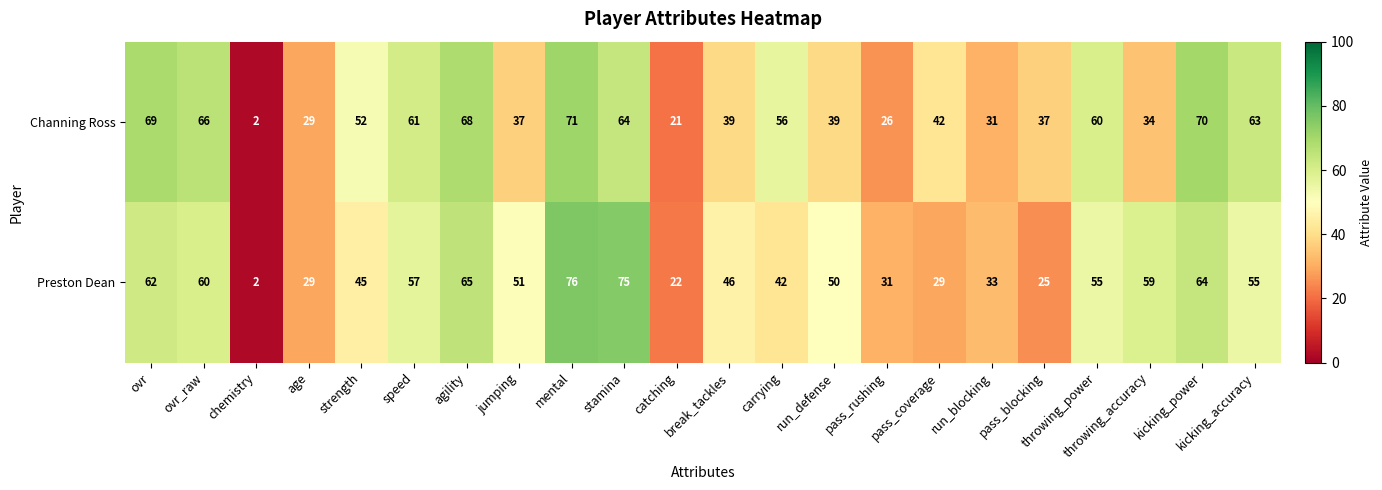

Read the Preston Dean value at age.

29